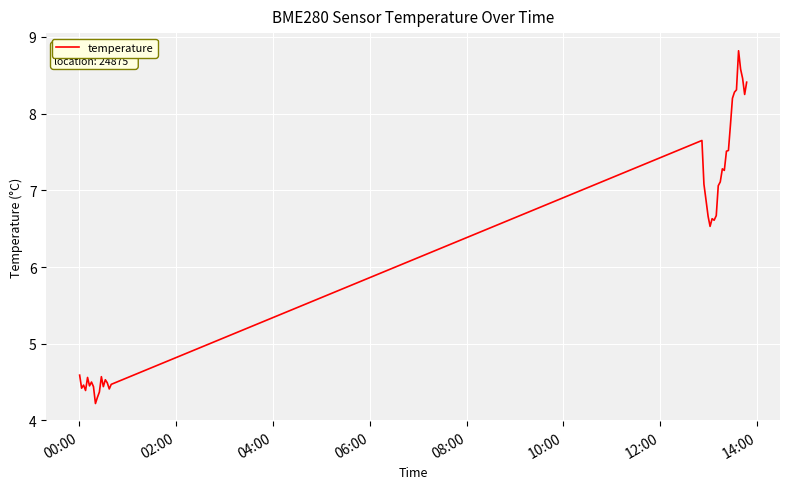

What is the difference between the maximum and minimum values?

4.6